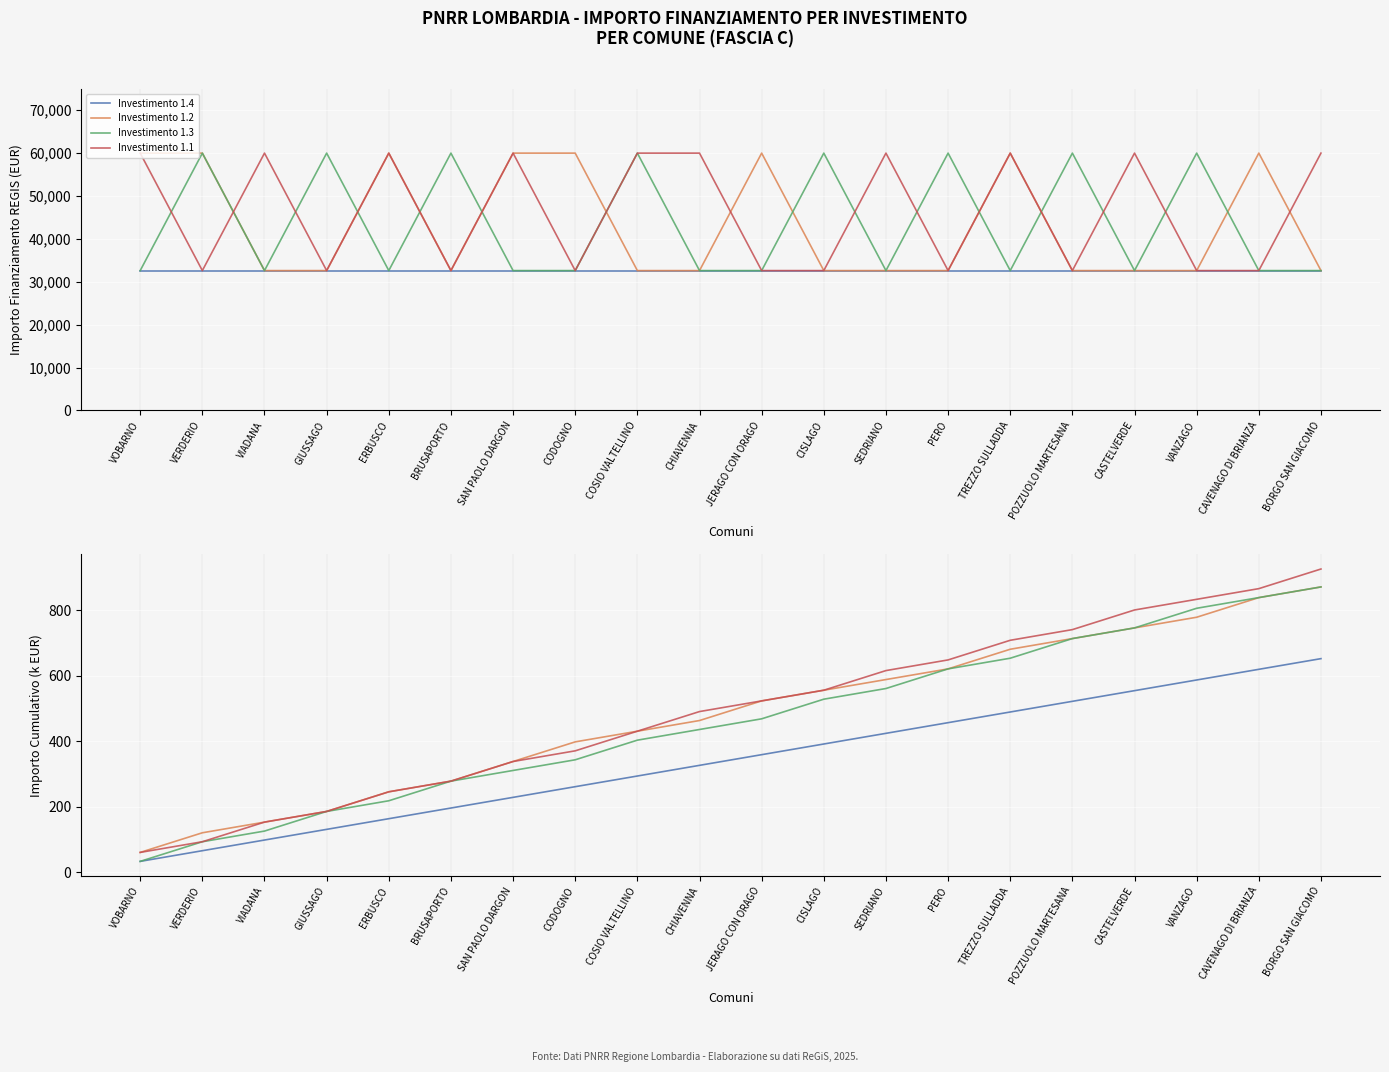

What is the total value across all series at CODOGNO?

1371.4